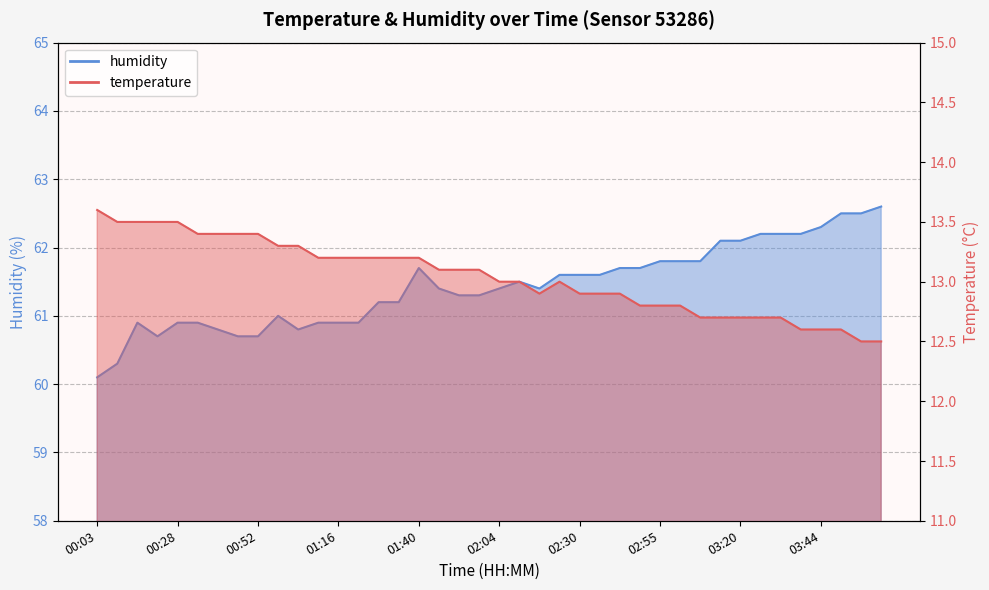

What is the sum of the temperature values at 03:01 and 03:56?

25.3